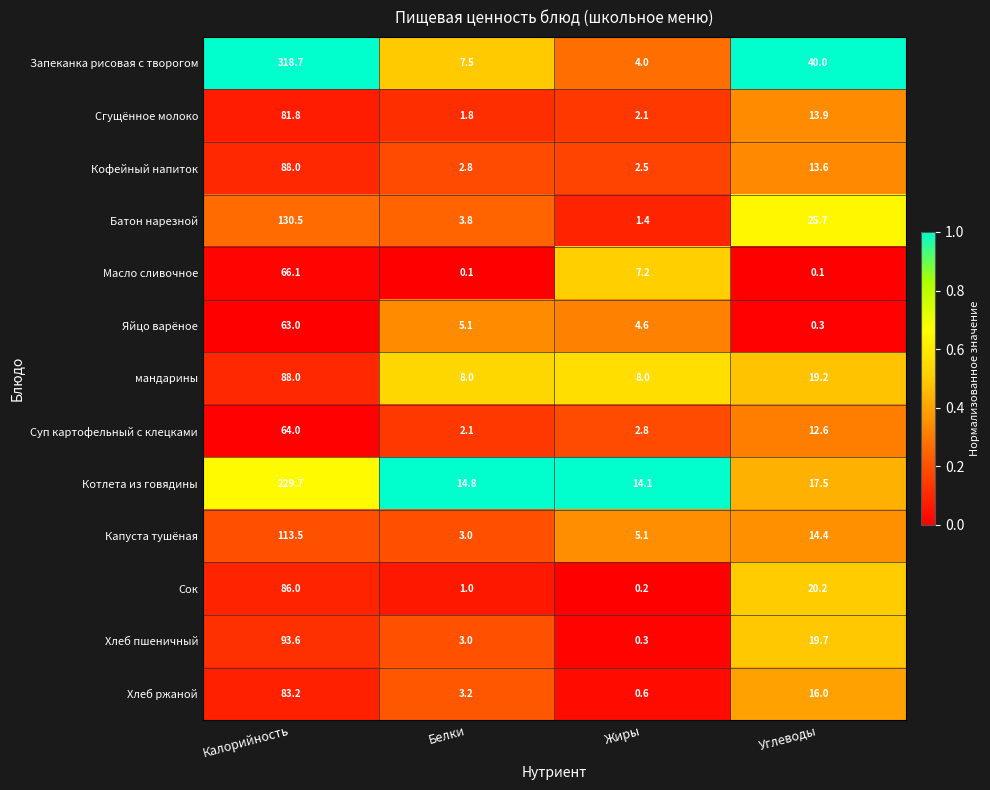

Is it true that Масло сливочное equals 7.2 at Жиры?

True